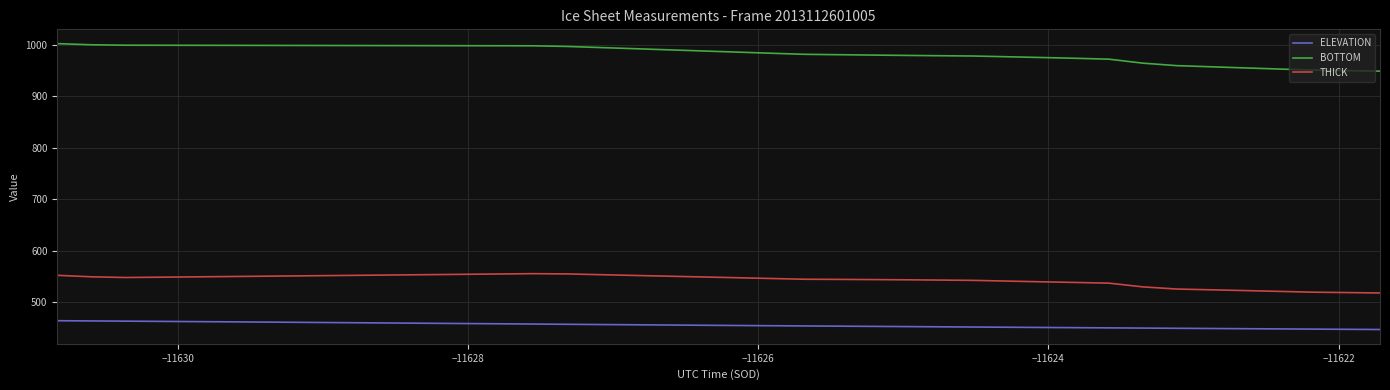

Which series has the widest spread of values?

BOTTOM